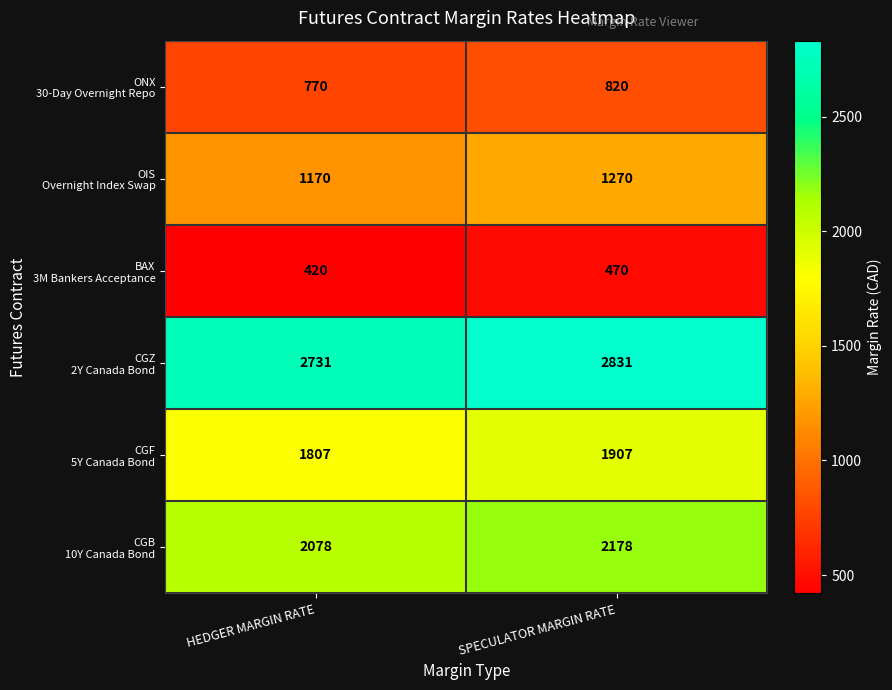

How many series are shown in this chart?

6